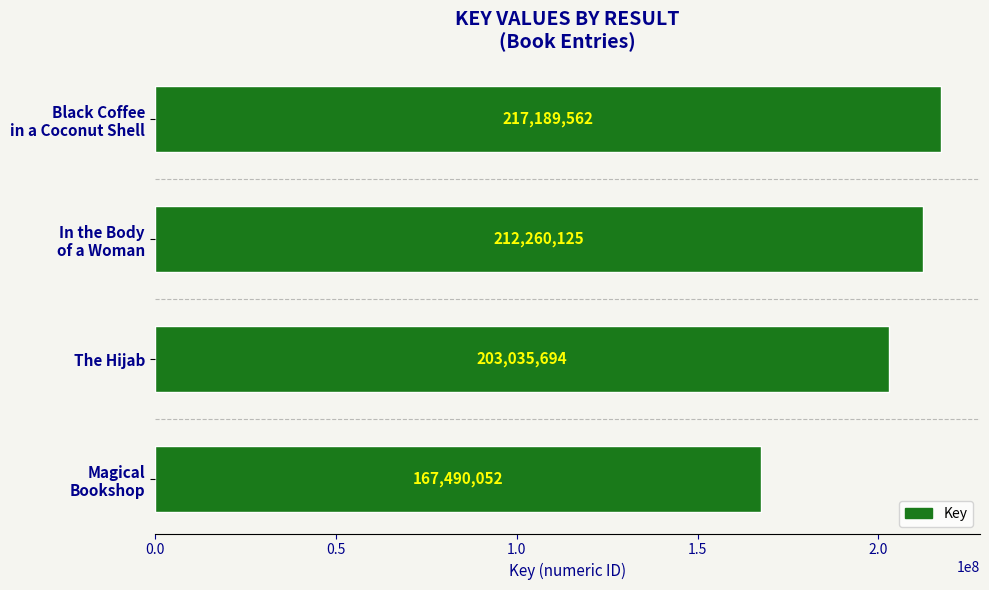

What is the difference between the maximum and minimum values?

49699510